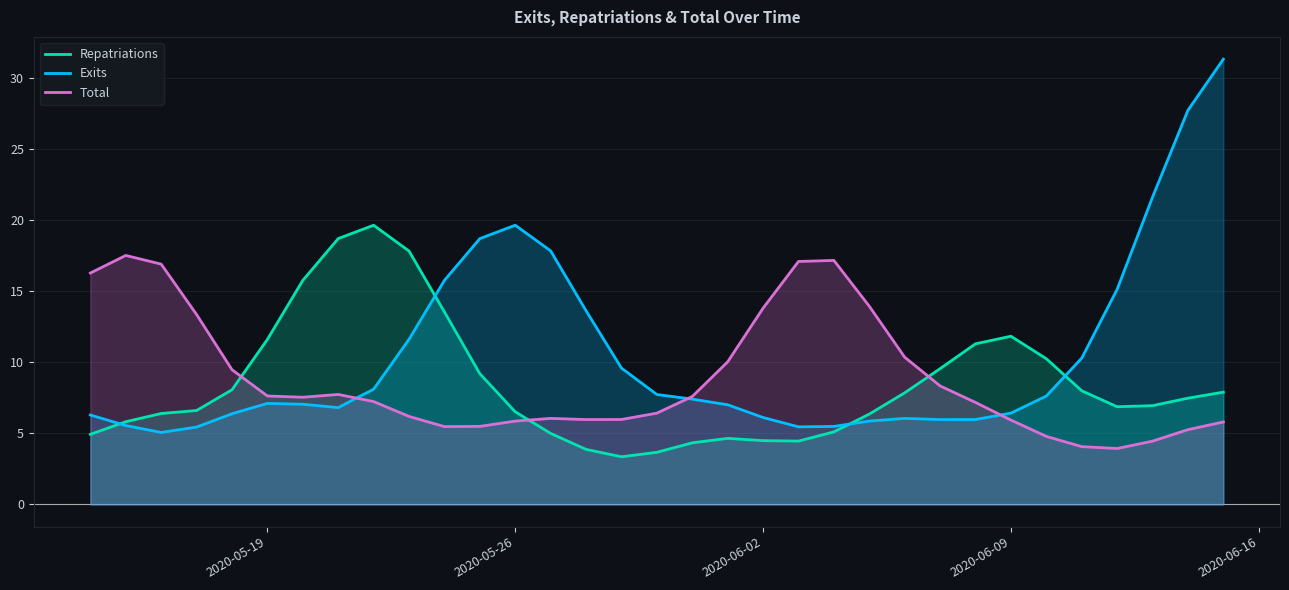

How many intersections are there between Repatriations and Total?

3